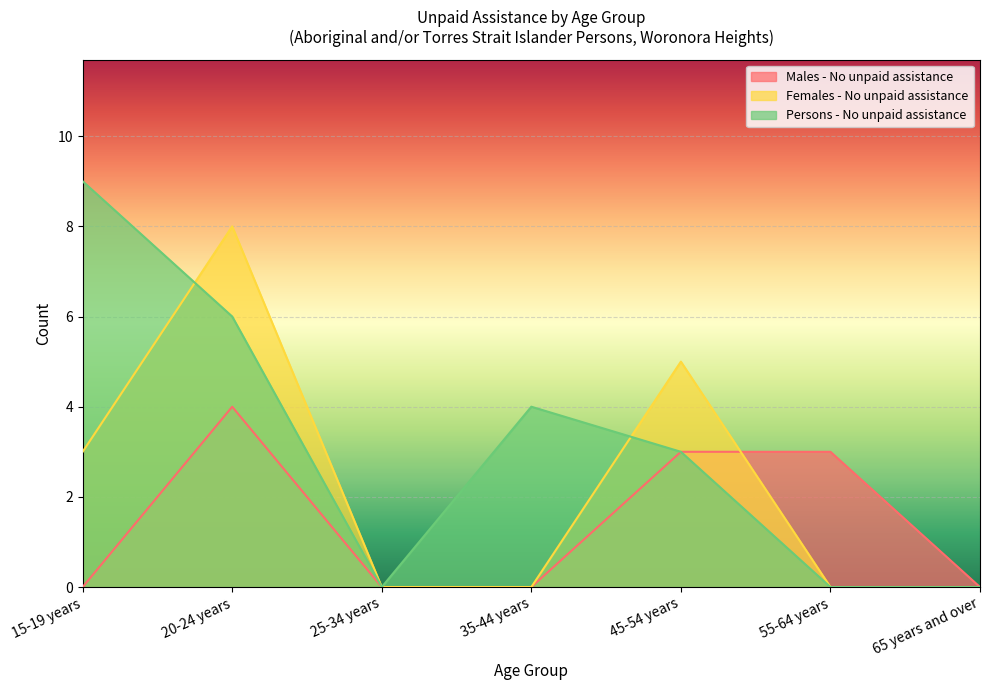

What position from the right is 25-34 years?

5